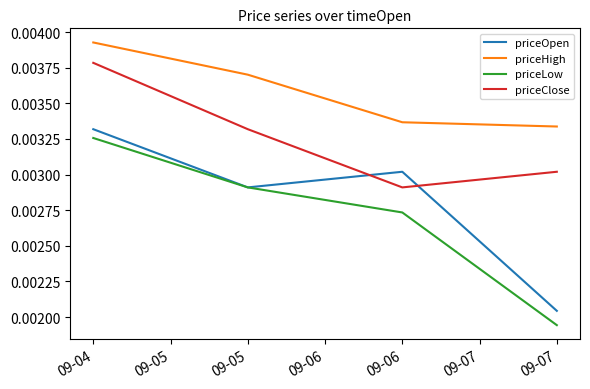

Is the value of priceLow at 09-06 greater than the value of priceHigh at 09-07?

No